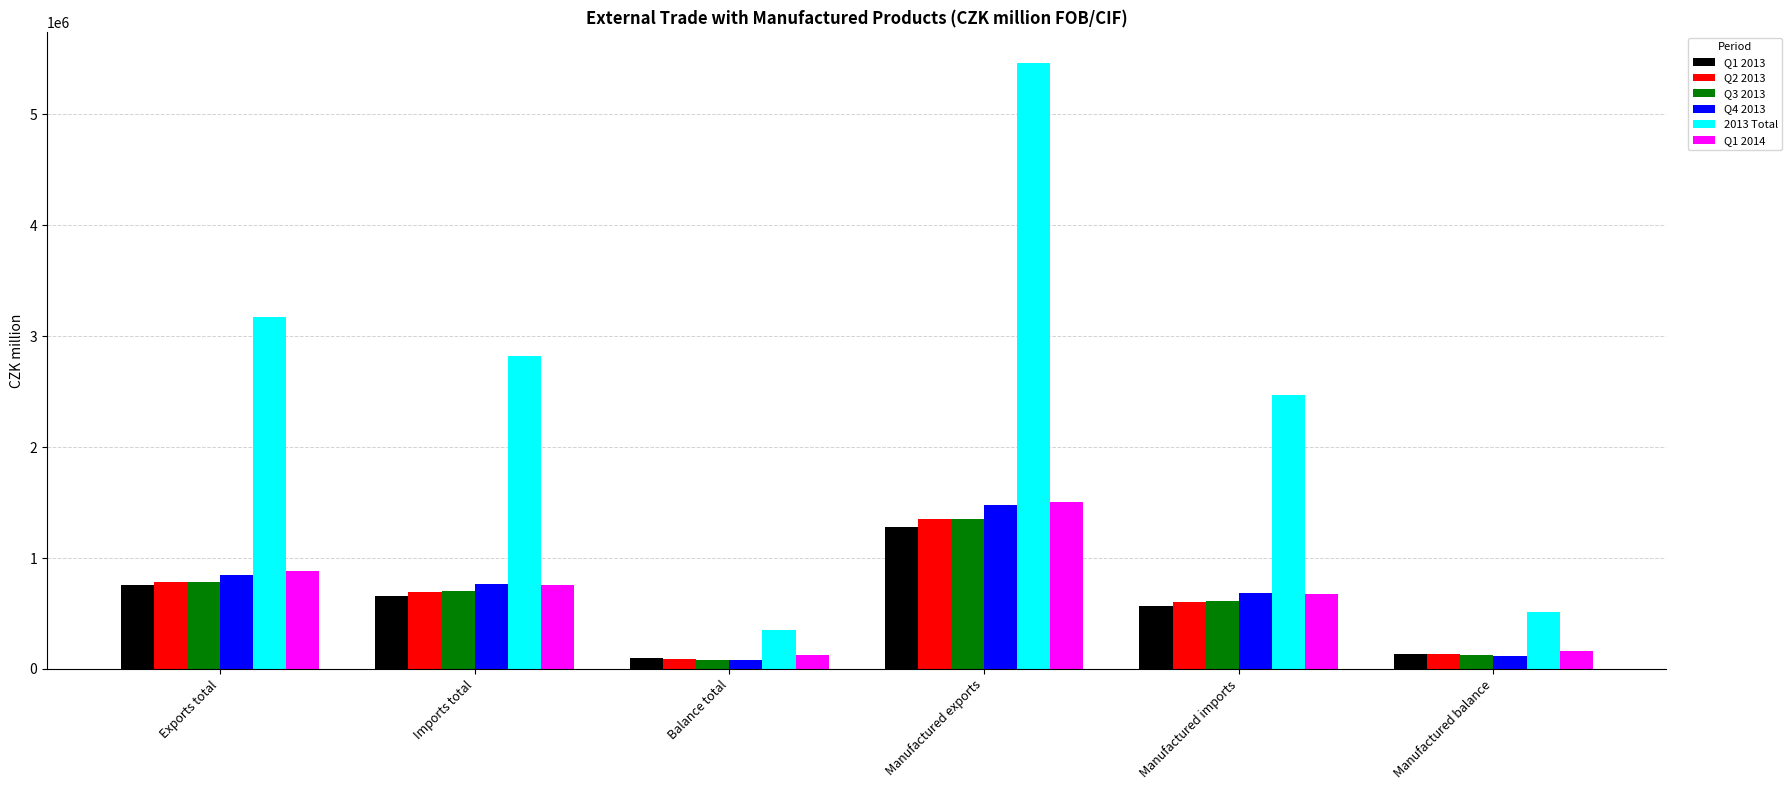

Reading right to left, extract all data points from this chart.

Q1 2013: Manufactured balance=137234	Manufactured imports=571273	Manufactured exports=1279781	Balance total=95293	Imports total=657448	Exports total=752741
Q2 2013: Manufactured balance=137344	Manufactured imports=606201	Manufactured exports=1349745	Balance total=94040	Imports total=690352	Exports total=784392
Q3 2013: Manufactured balance=126025	Manufactured imports=613467	Manufactured exports=1352959	Balance total=82085	Imports total=698956	Exports total=781041
Q4 2013: Manufactured balance=116290	Manufactured imports=682380	Manufactured exports=1481050	Balance total=79195	Imports total=770055	Exports total=849250
2013 Total: Manufactured balance=516892	Manufactured imports=2473321	Manufactured exports=5463534	Balance total=350613	Imports total=2816810	Exports total=3167423
Q1 2014: Manufactured balance=160819	Manufactured imports=673549	Manufactured exports=1507917	Balance total=125671	Imports total=754530	Exports total=880201